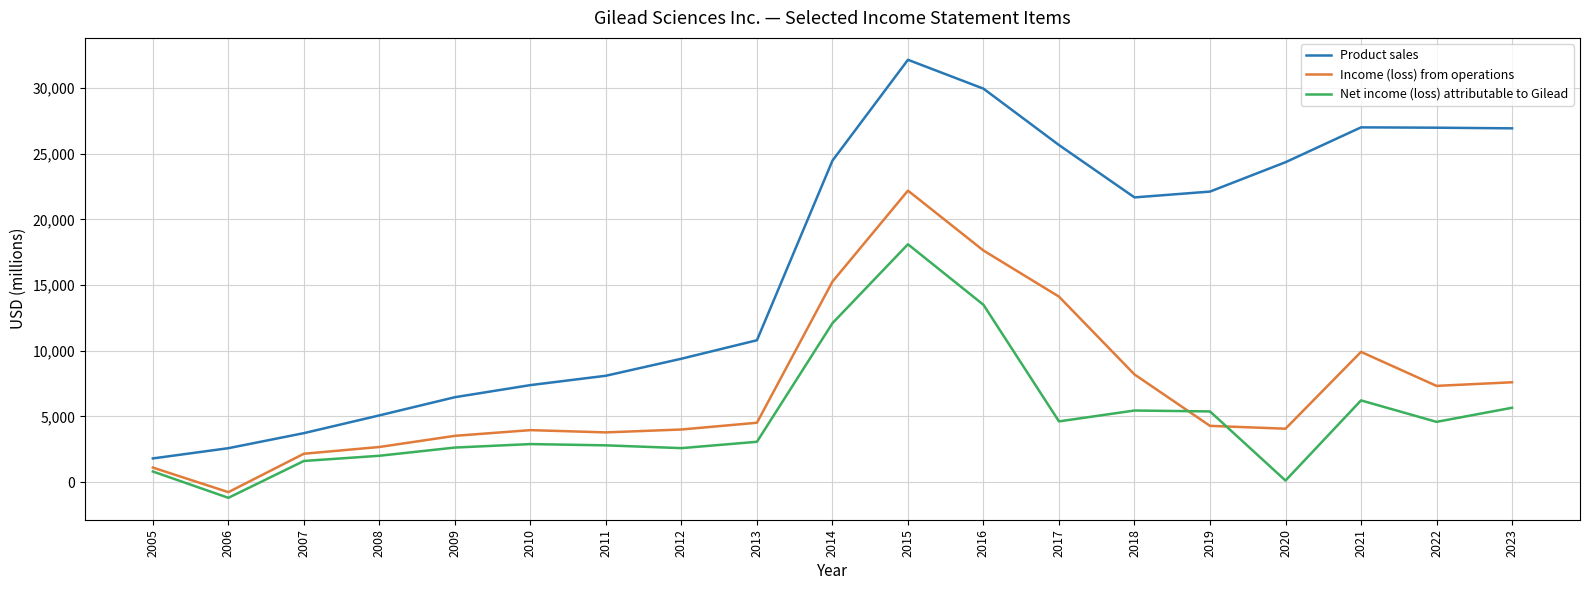

What is the minimum value shown in the chart?

-1190